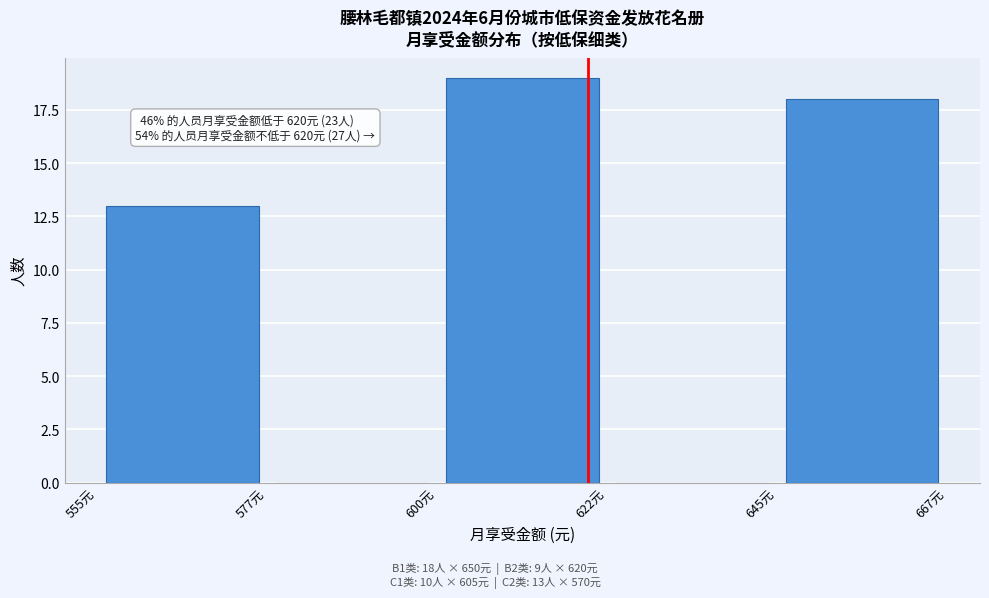

Which range on the x-axis has the tallest bar?

600.0 to 622.5